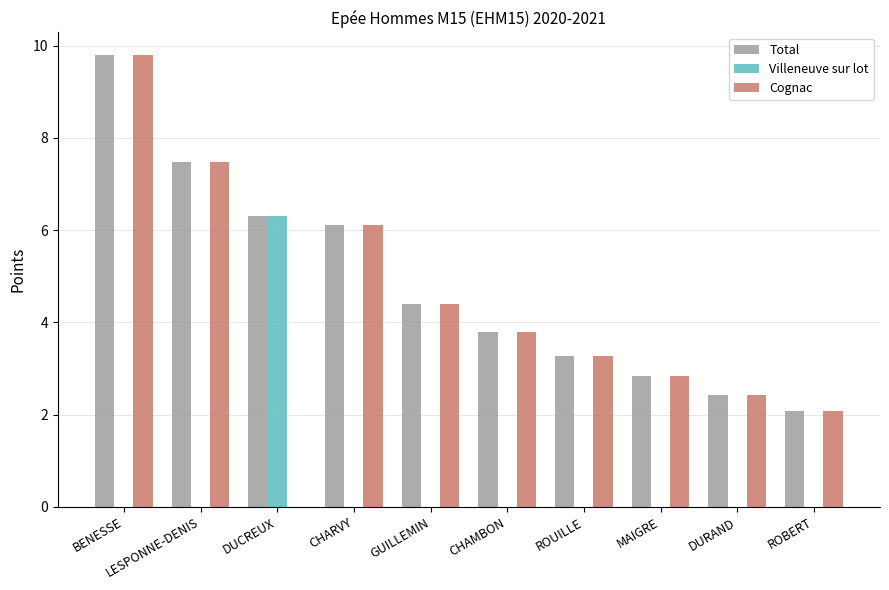

The value of Total at DUCREUX is 3.5. True or false?

False